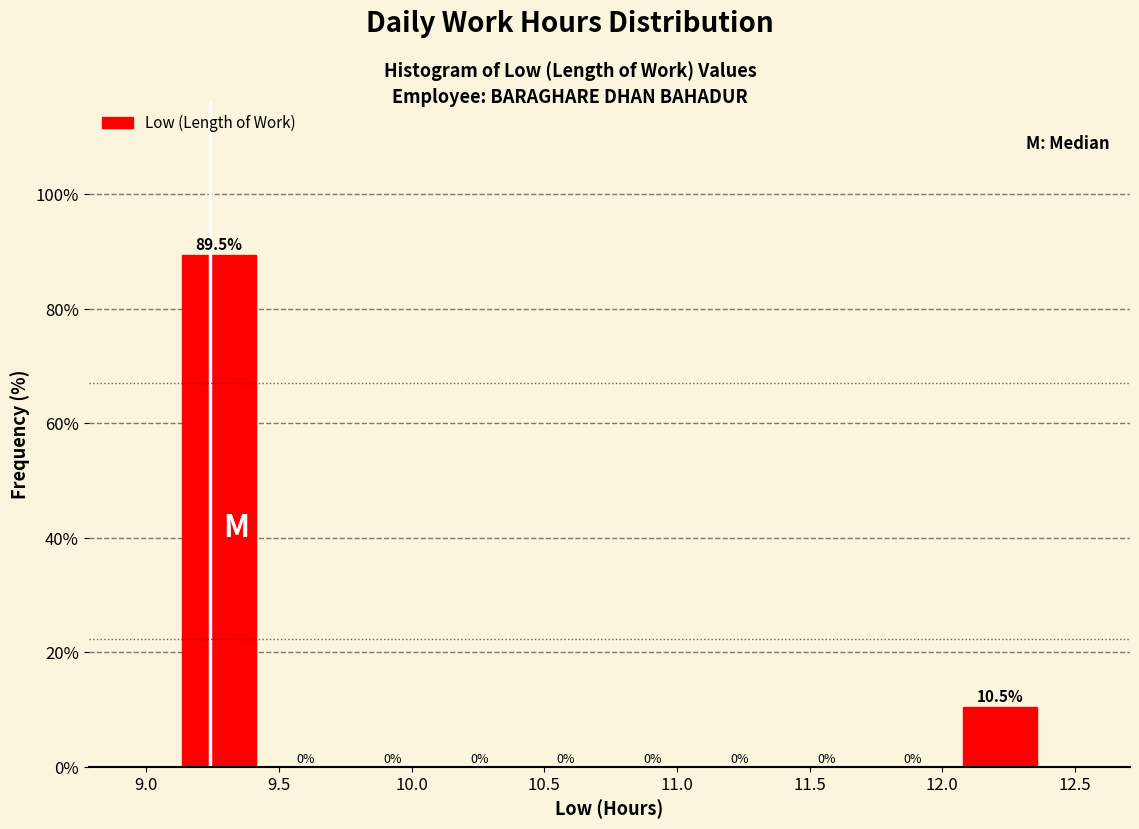

Reading left to right, list every bar in this chart as the range it spans on the x-axis followed by its height. The bar edges are not printed on the chart, so give them approximately, as read against the axis.

9.10 to 9.45: 89.5
9.45 to 9.75: 0.0
9.75 to 10.10: 0.0
10.10 to 10.40: 0.0
10.40 to 10.75: 0.0
10.75 to 11.05: 0.0
11.05 to 11.40: 0.0
11.40 to 11.75: 0.0
11.75 to 12.05: 0.0
12.05 to 12.40: 10.5